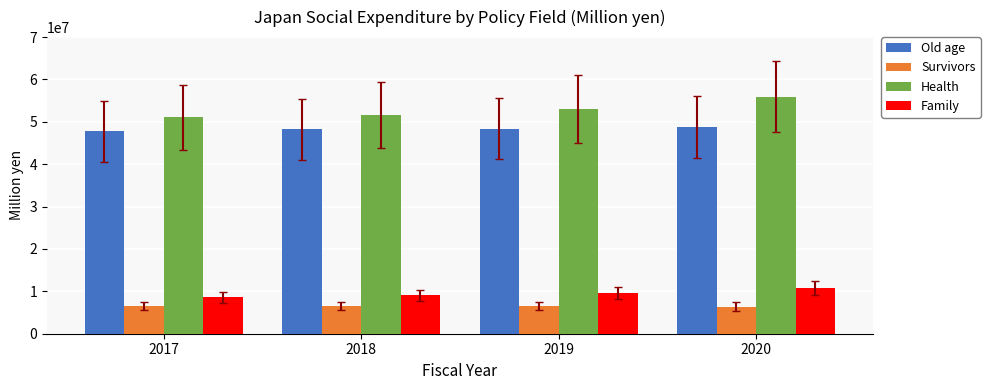

How many data points in Family are less than 9673049?

2